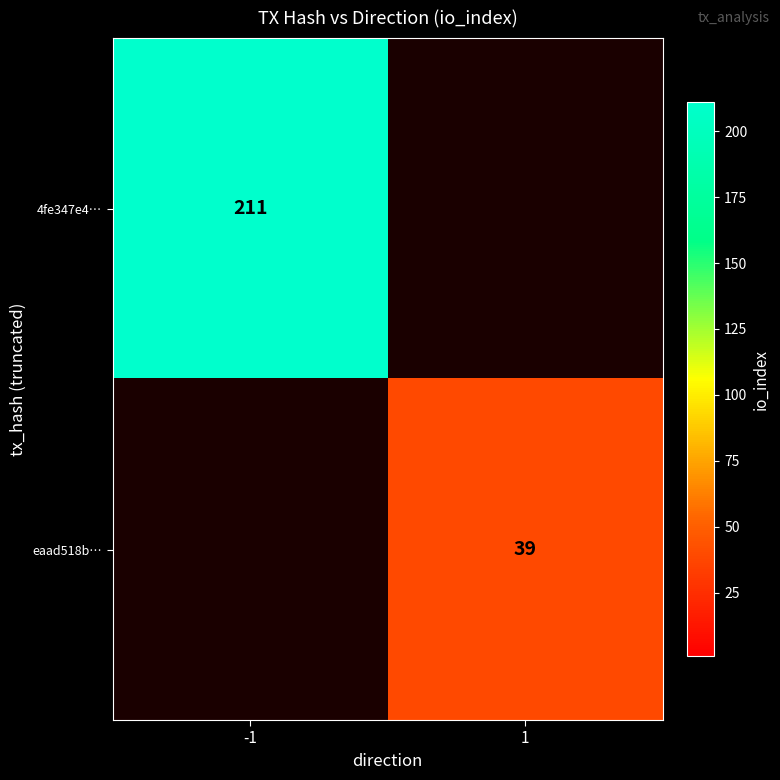

Is the value of eaad518b… at 1 greater than the value of 4fe347e4… at -1?

No